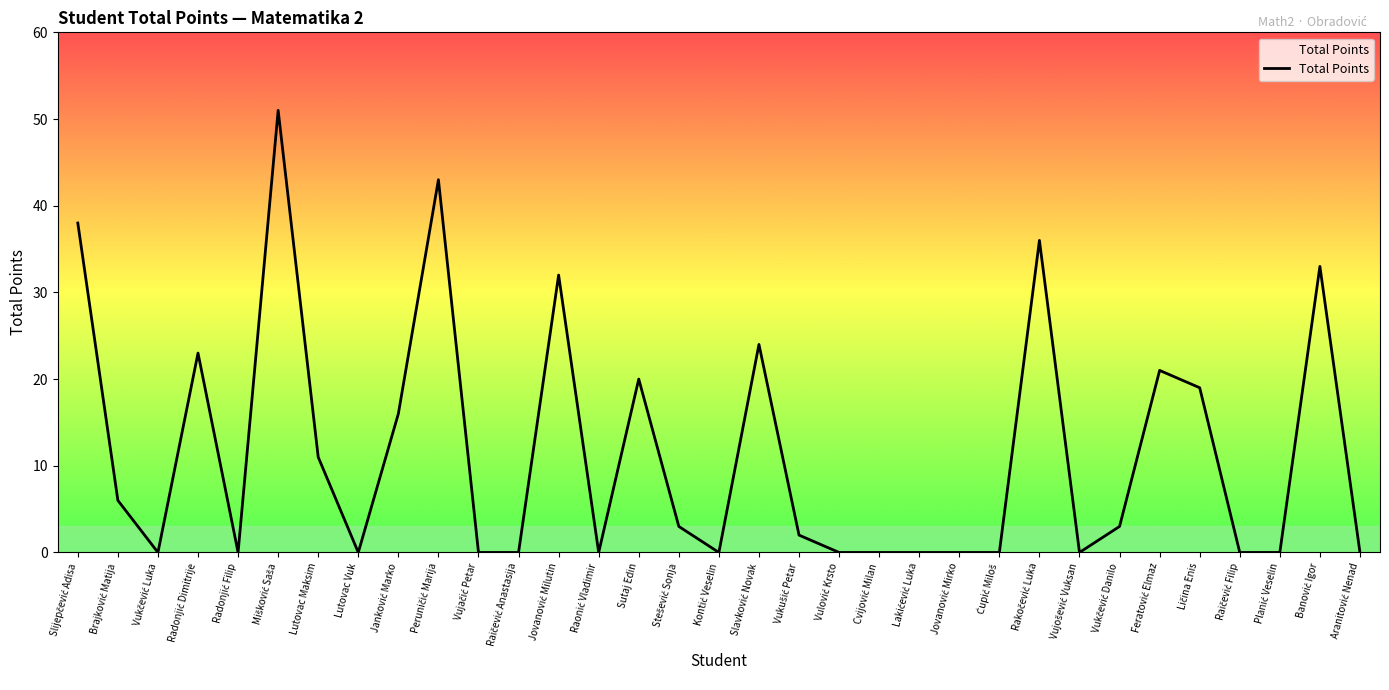

What is the difference between the maximum and minimum values?

51